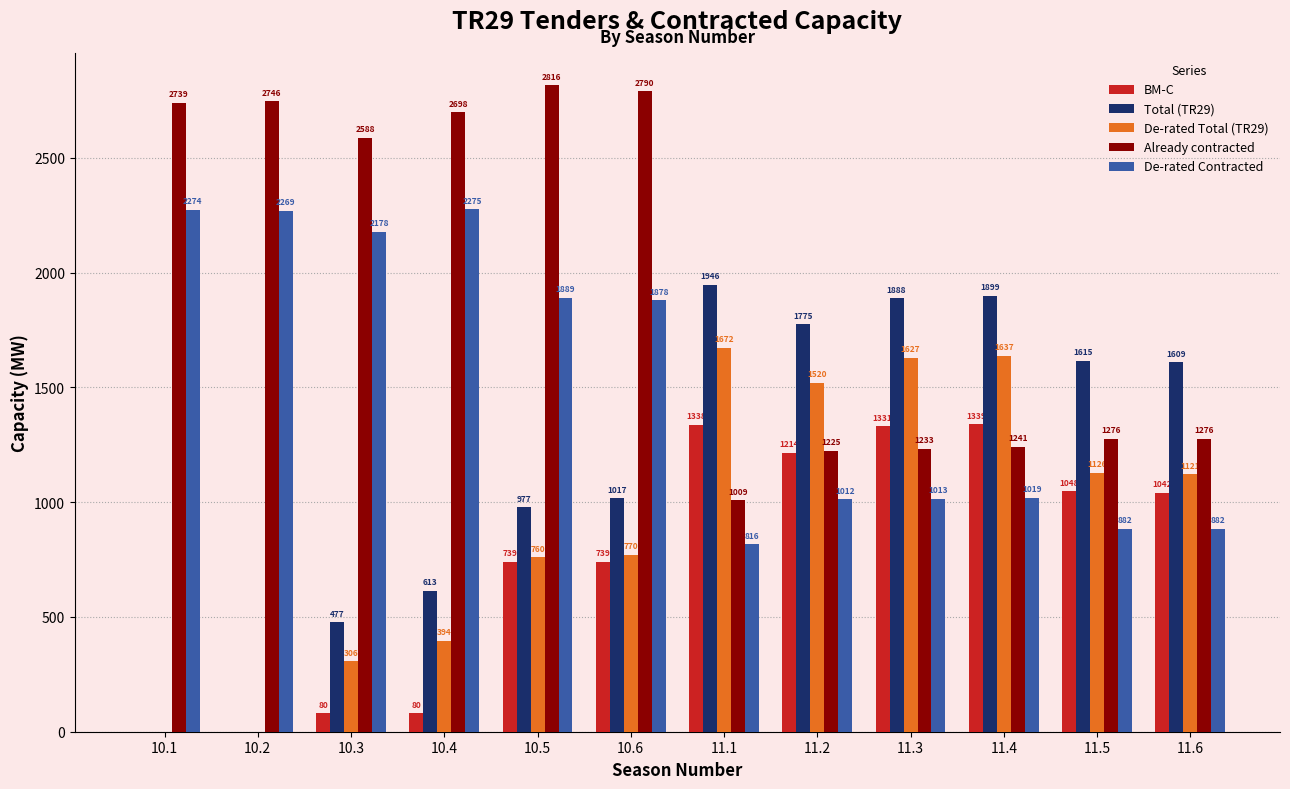

The value of Total (TR29) at 11.2 is 1775.0. True or false?

True